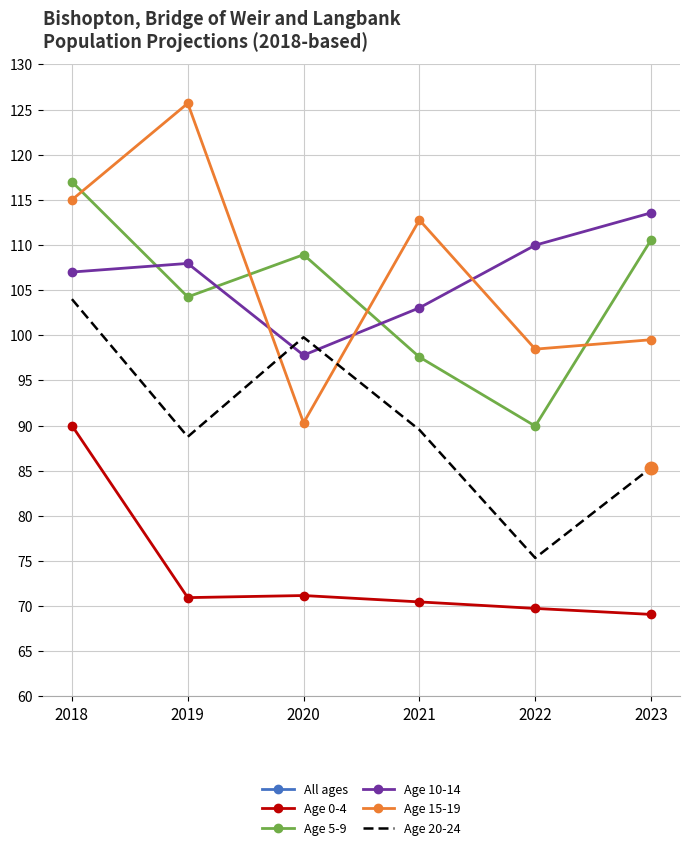

Which series has the largest total across all categories?

All ages